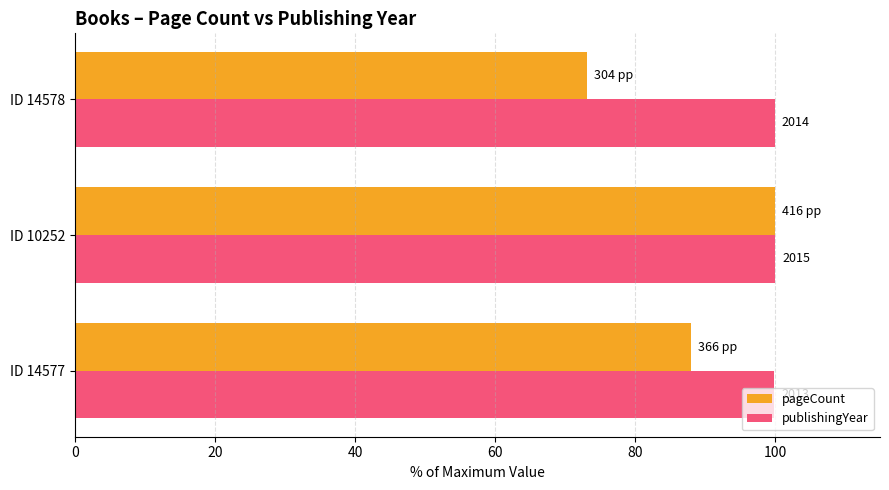

What are all the series names shown in the legend?

pageCount, publishingYear